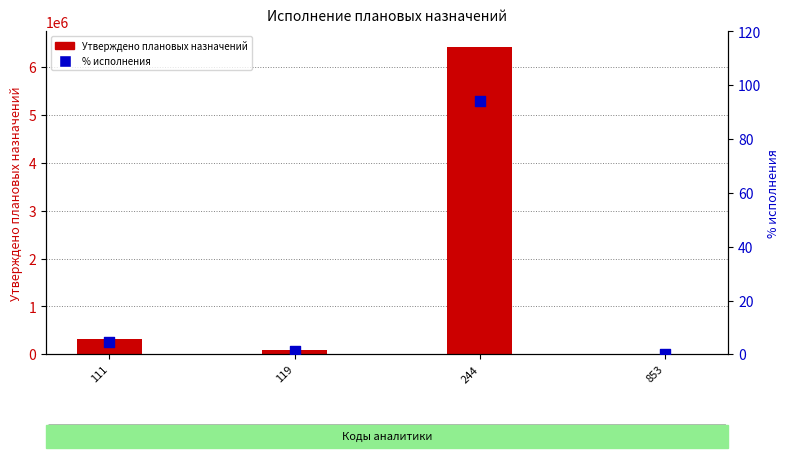

Which series contains the highest Y value?

Утверждено плановых назначений